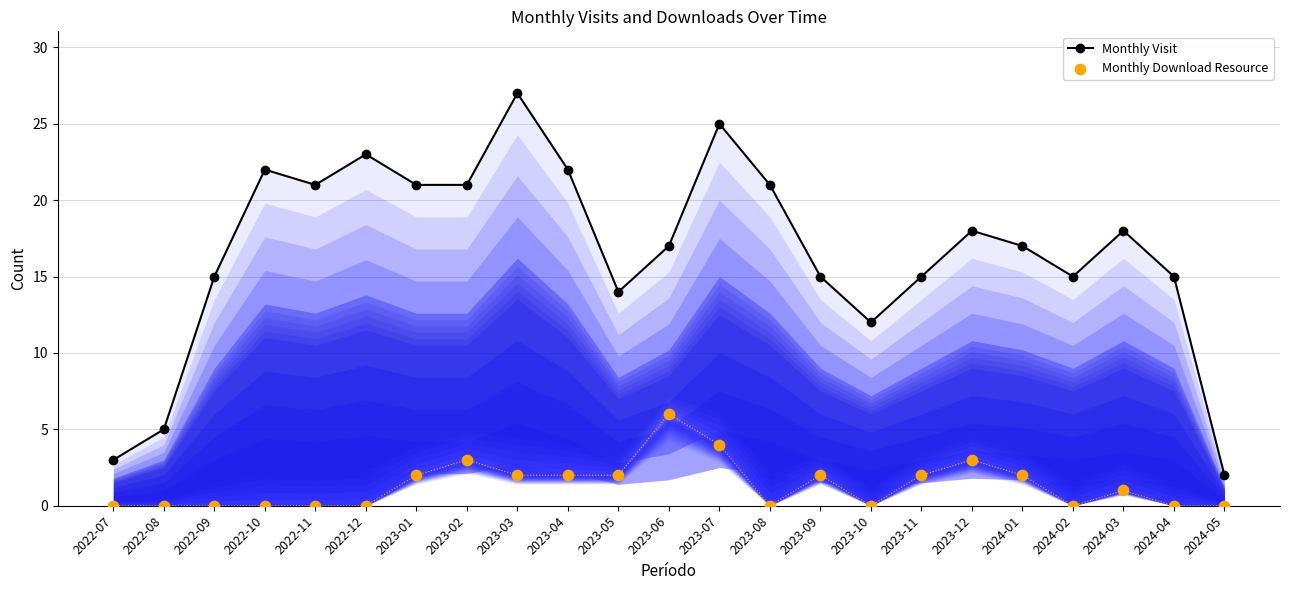

Which series reaches the maximum Y coordinate?

Monthly Visit